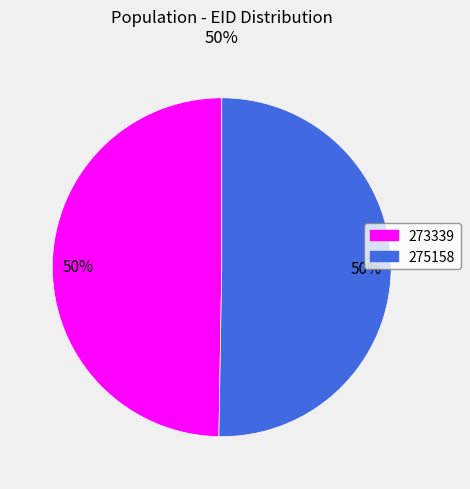

To the nearest percent, what portion does 273339 represent?

50%